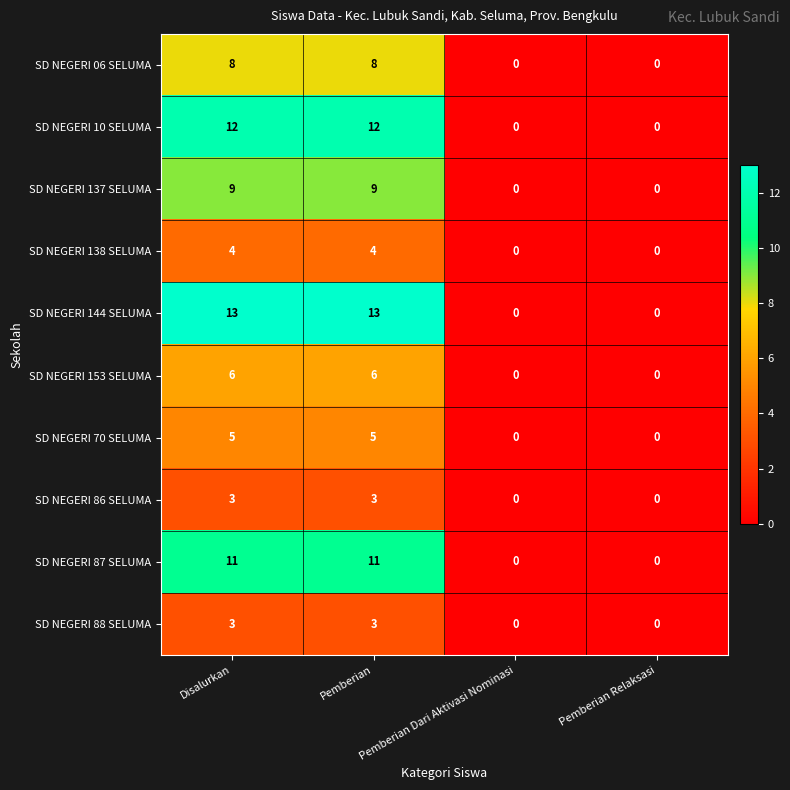

What is the difference between the maximum and minimum values in the SD NEGERI 86 SELUMA series?

3